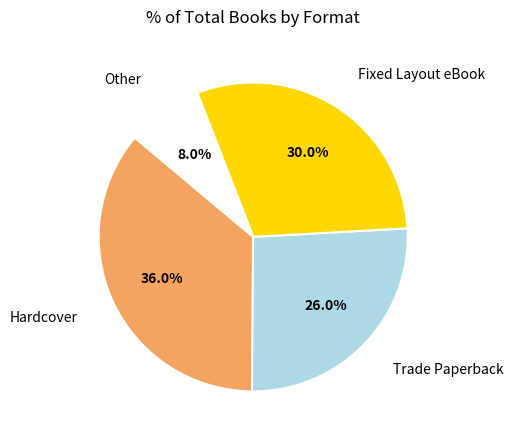

Does any single category account for the majority?

No